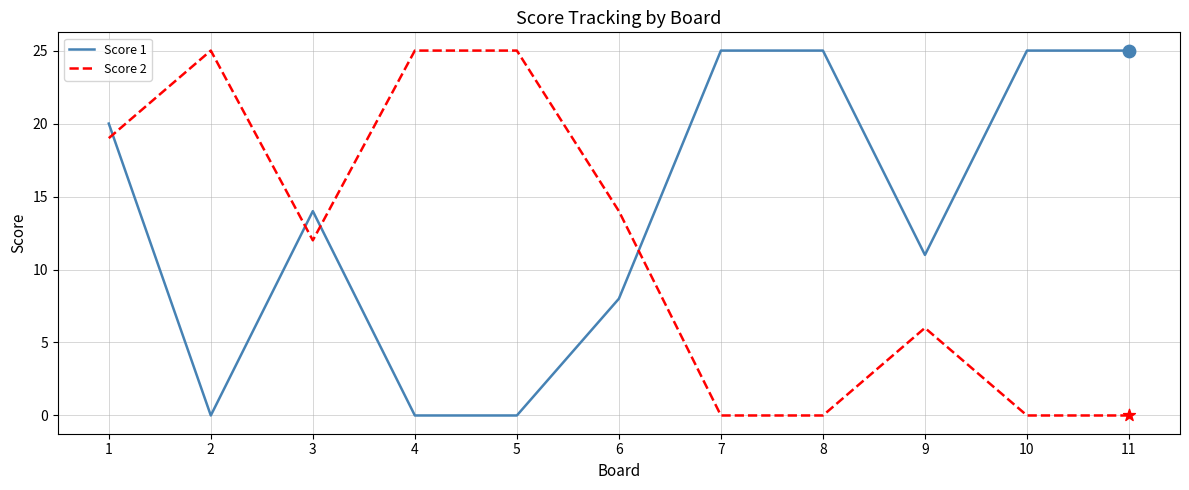

Between 5 and 6, which series saw the biggest shift?

Score 2